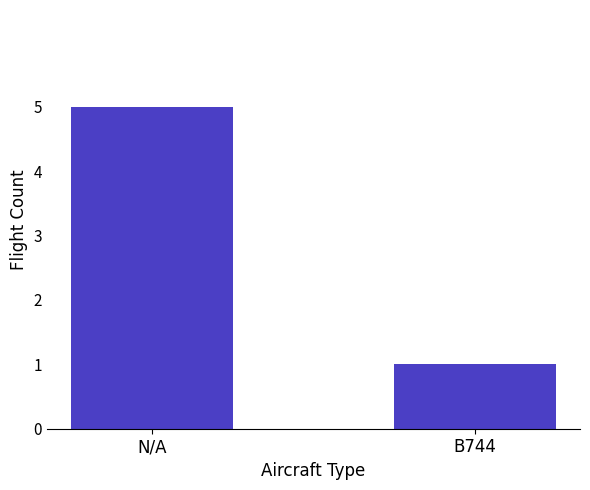

Reading left to right, extract all data points from this chart.

N/A=5	B744=1